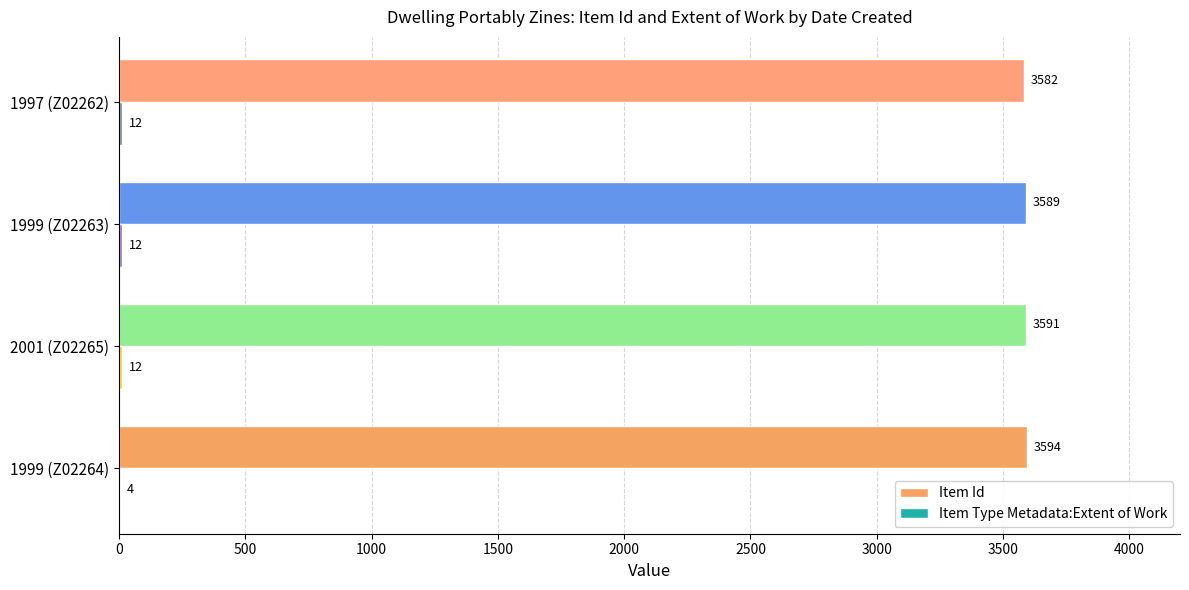

Which series has the largest total across all categories?

Item Id